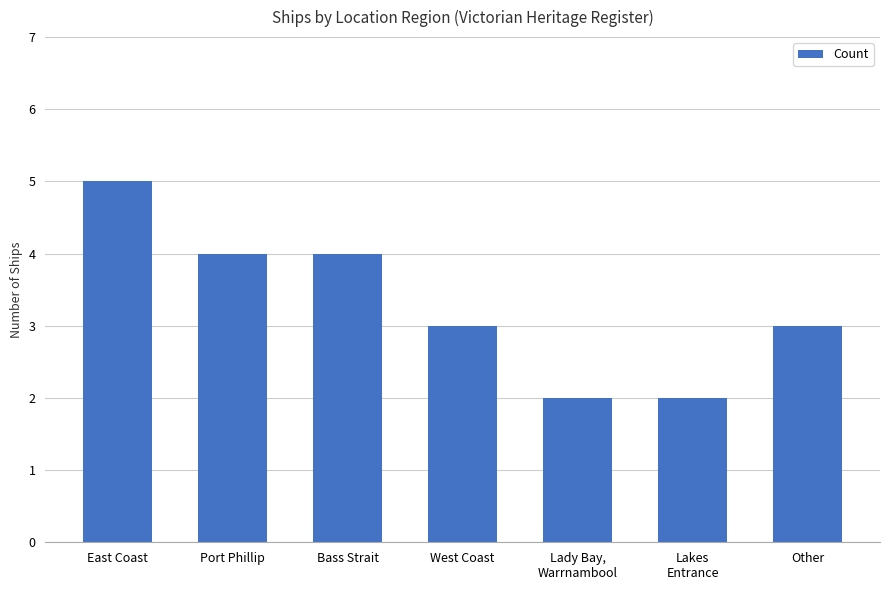

What is the minimum value shown in the chart?

2